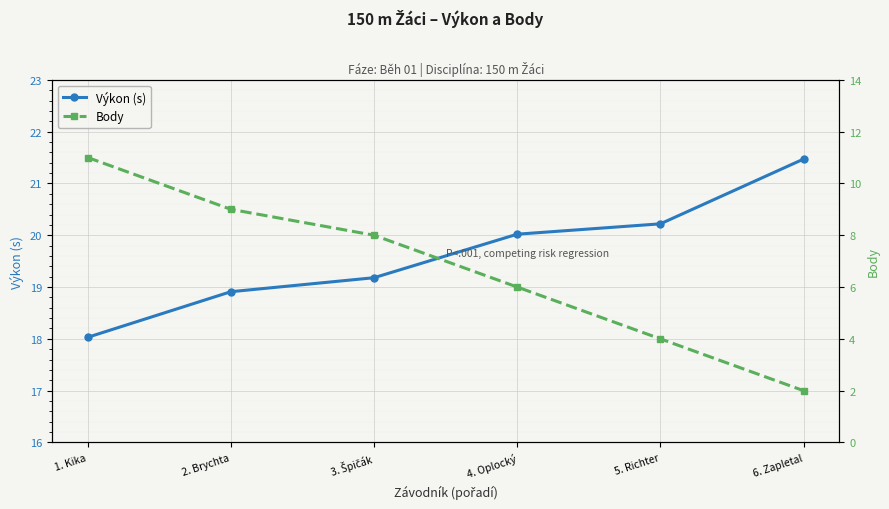

Which has a higher value, 3. Špičák or 2. Brychta?

3. Špičák